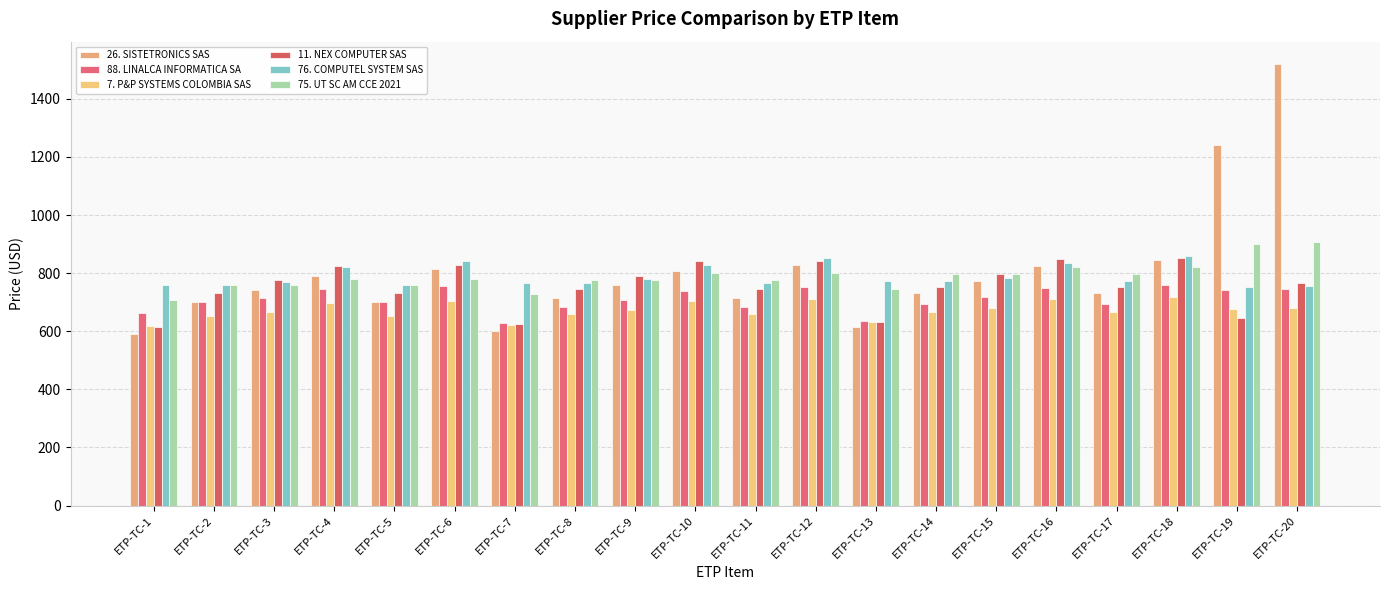

At how many categories does at least one series exceed 1145?

2